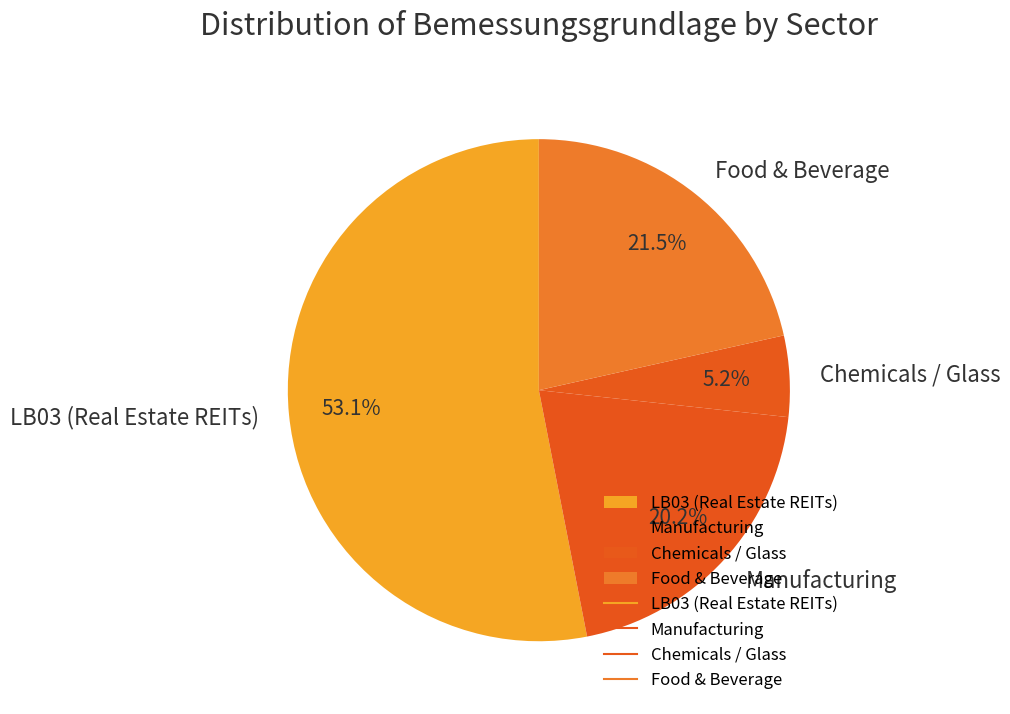

Which slice is the largest?

LB03 (Real Estate REITs)